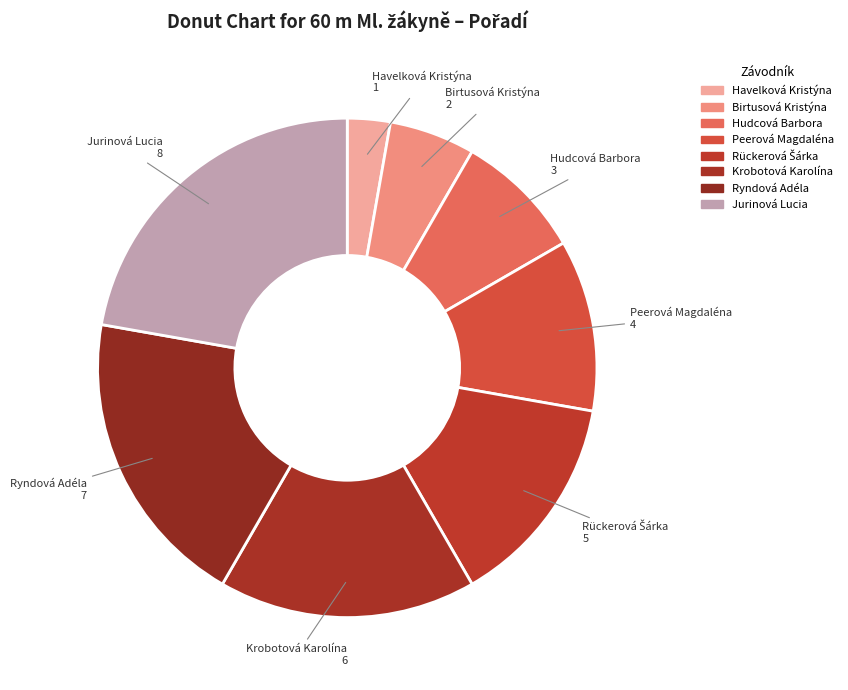

Count the number of slices in the pie.

8